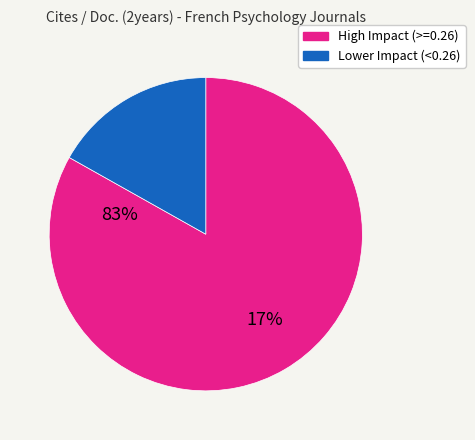

Does any single category account for the majority?

Yes